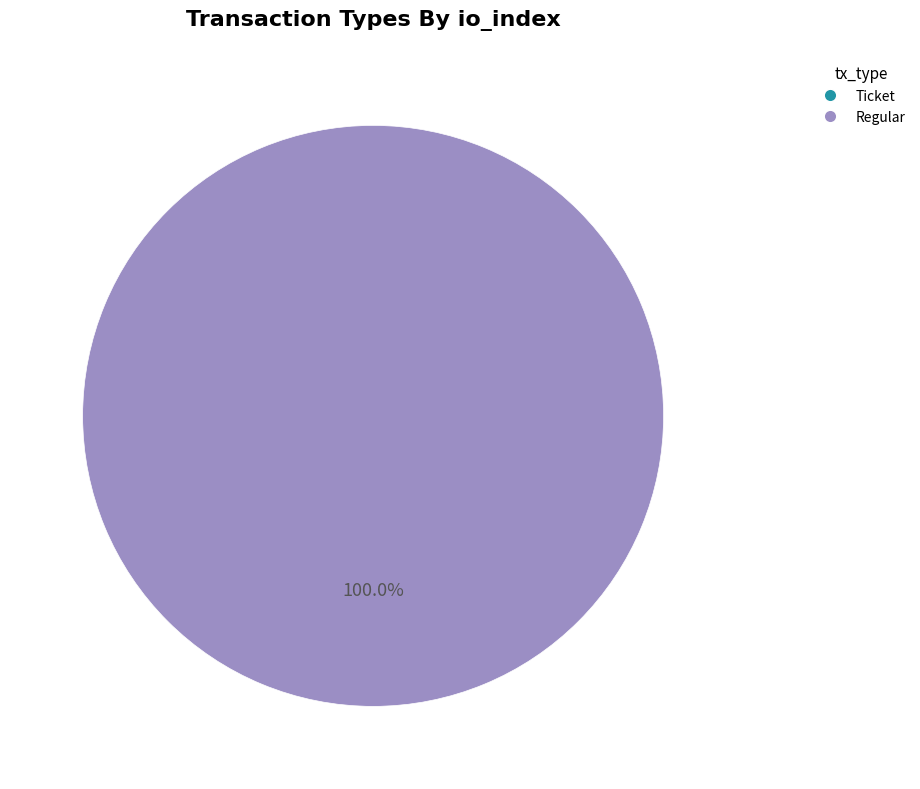

How many segments does this pie chart have?

2